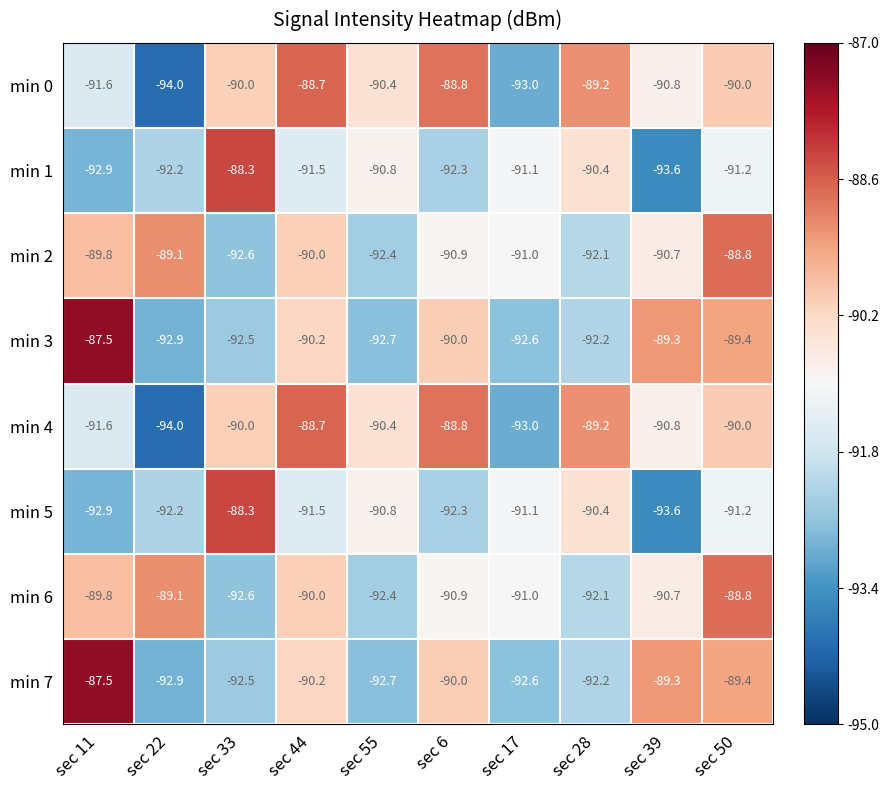

At which label does min 4 reach its peak?

sec 44